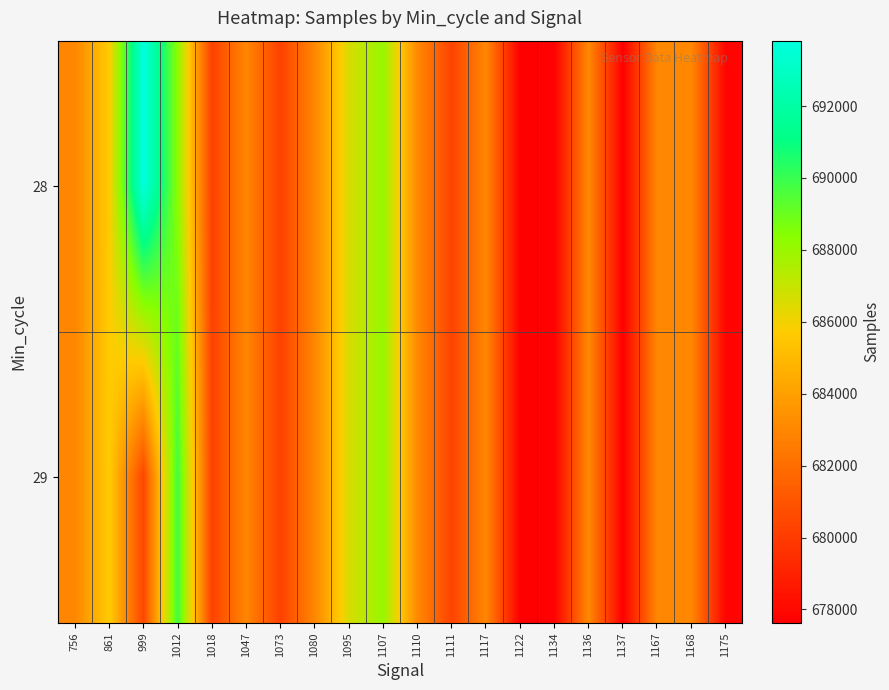

Reading left to right, transcribe all the data shown in this chart.

28: 756=682998	861=685710	999=693818	1012=688252	1018=680218	1047=682963	1073=680223	1080=683018	1095=686603	1107=688059	1110=683088	1111=680313	1117=683009	1122=677624	1134=677723	1136=683056	1137=677655	1167=683009	1168=683017	1175=677846
29: 756=682998	861=685710	999=680420	1012=689835	1018=680218	1047=682963	1073=680223	1080=683018	1095=686603	1107=688059	1110=683088	1111=680313	1117=683009	1122=677624	1134=677723	1136=683056	1137=677655	1167=683009	1168=683017	1175=677846